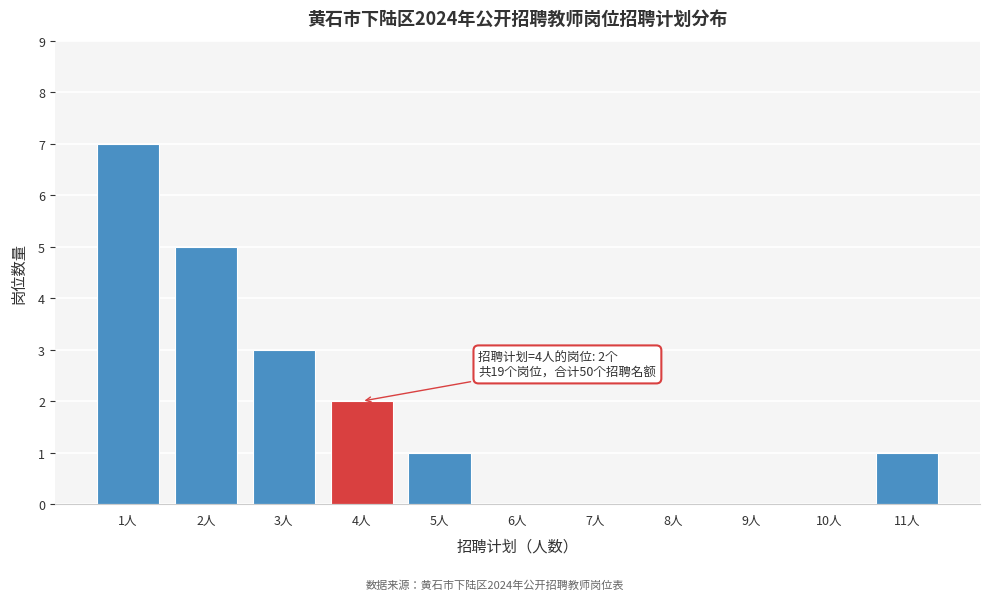

Reading right to left, what are all the values shown in this chart?

11人=1	10人=0	9人=0	8人=0	7人=0	6人=0	5人=1	4人=2	3人=3	2人=5	1人=7